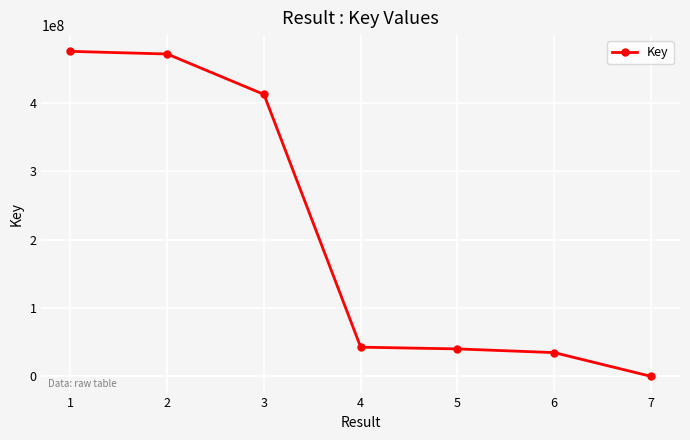

What value does the data have at 6, to the nearest 50?

34725650